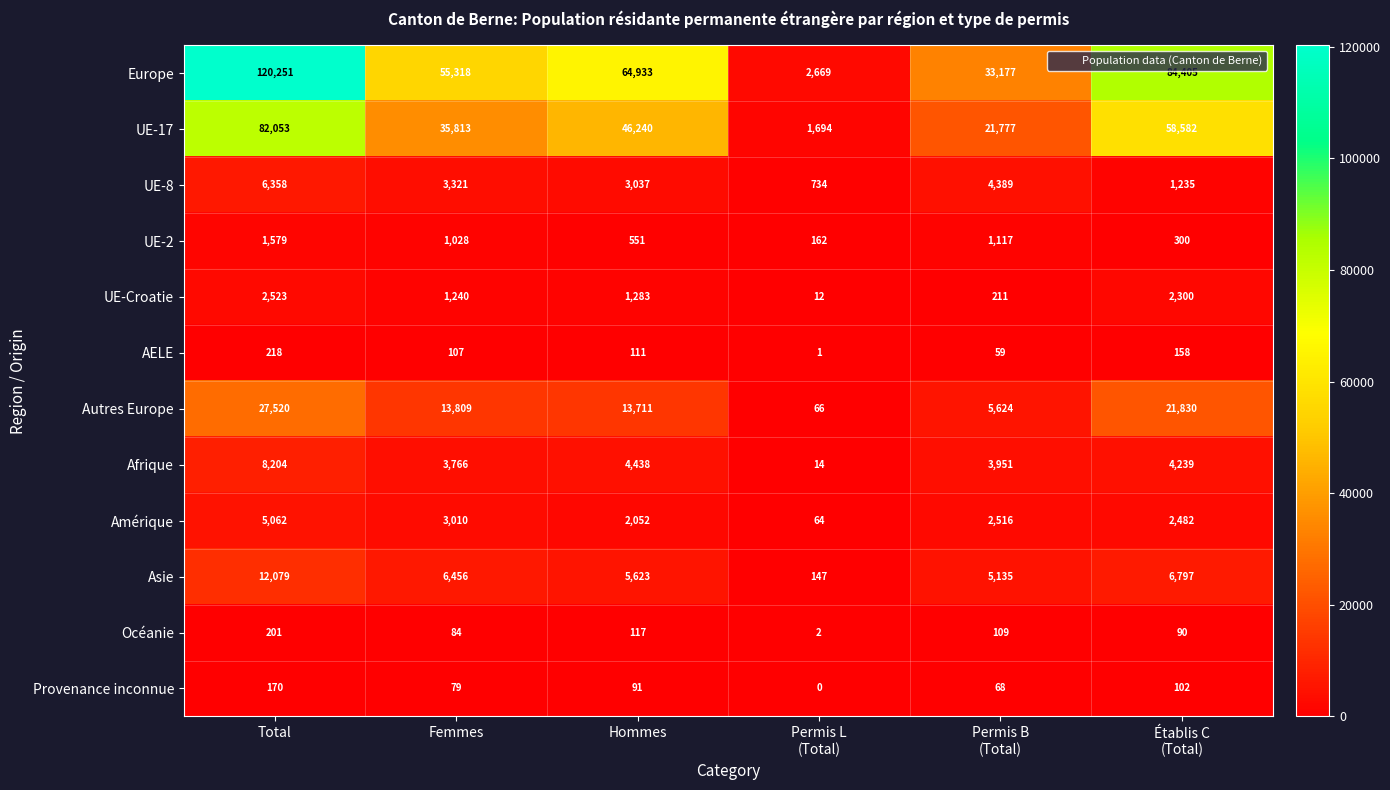

What is the total value across all series at Total?

266218